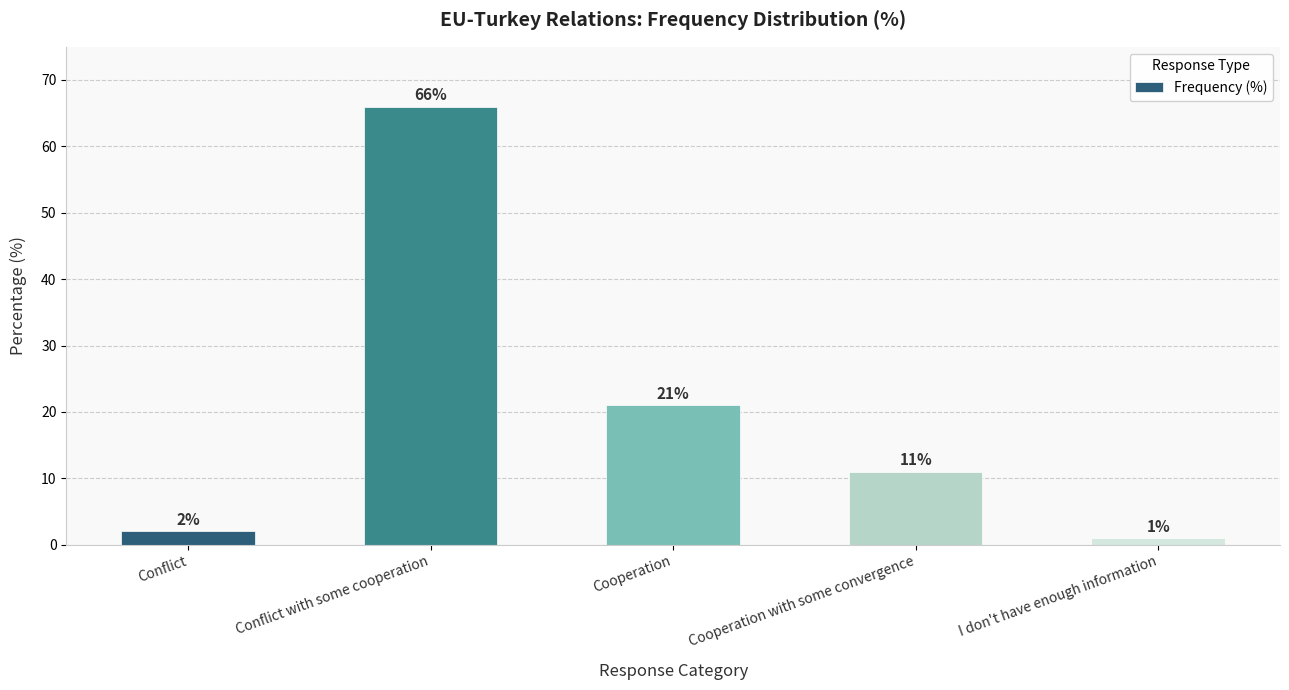

What is the maximum value shown in the chart?

66